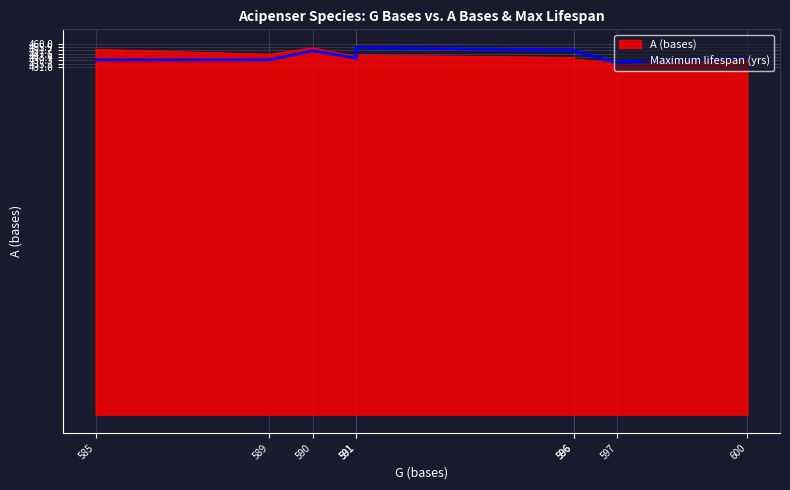

What is the greatest value displayed?

455.0